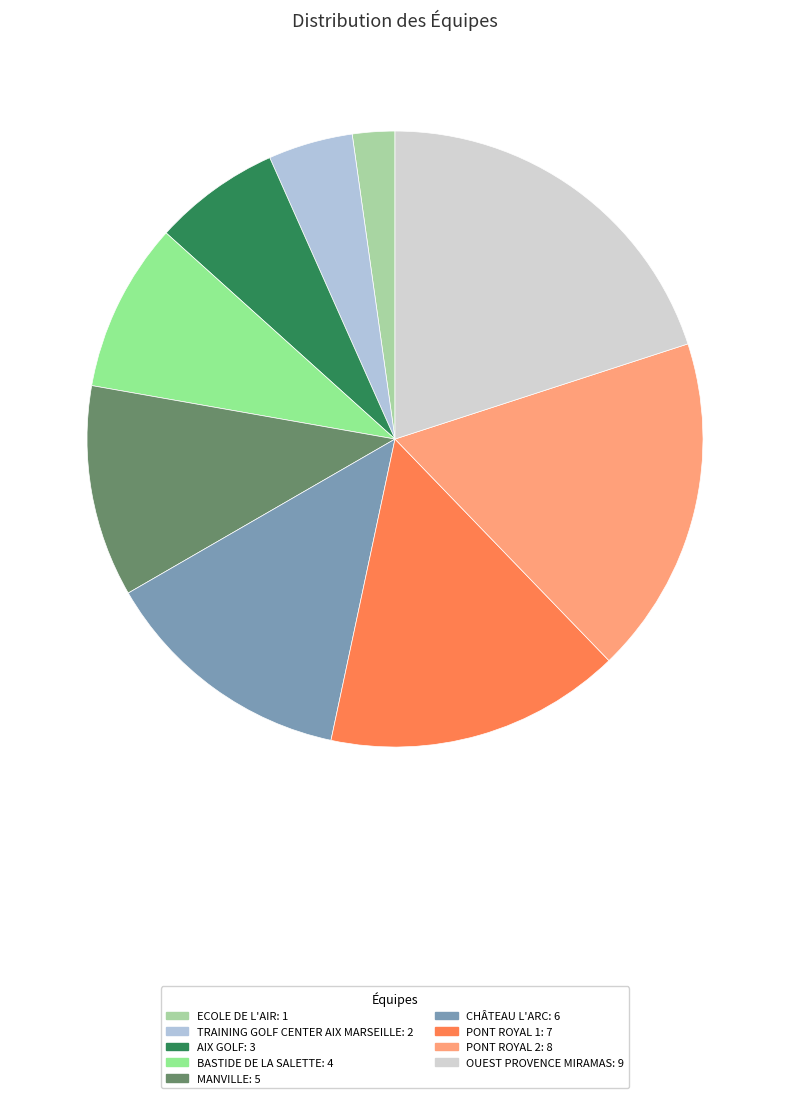

To the nearest percent, what is the difference between the largest and smallest slice percentages?

18%